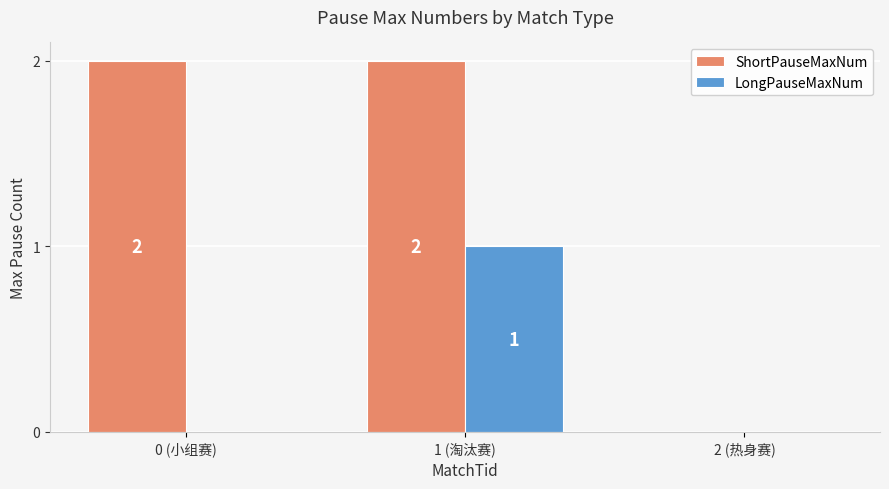

Which series changed the most between 0 (小组赛) and 1 (淘汰赛)?

LongPauseMaxNum